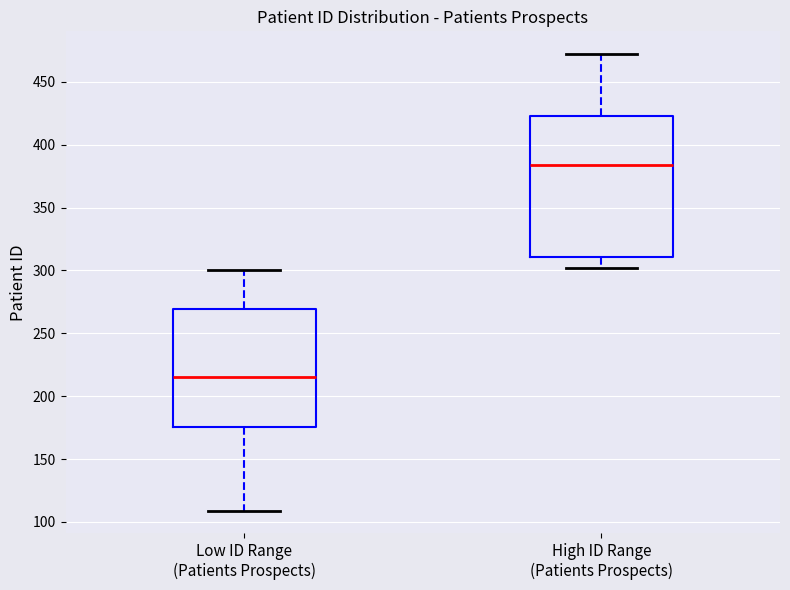

Reading left to right, transcribe this box plot: for each box, give where its median line is, the range the box spans, and where its two whiskers end, as read against the y-axis. The values are not printed on the chart, so give them approximately, as read against the axis.

Low ID Range (Patients Prospects): median 215, box 175 to 270, whiskers 110 to 300
High ID Range (Patients Prospects): median 385, box 310 to 425, whiskers 300 to 470